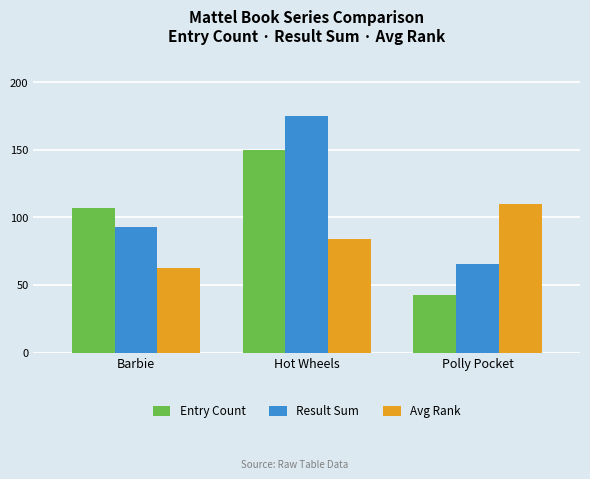

What is the sum of the Avg Rank values at Barbie and Polly Pocket?

172.5